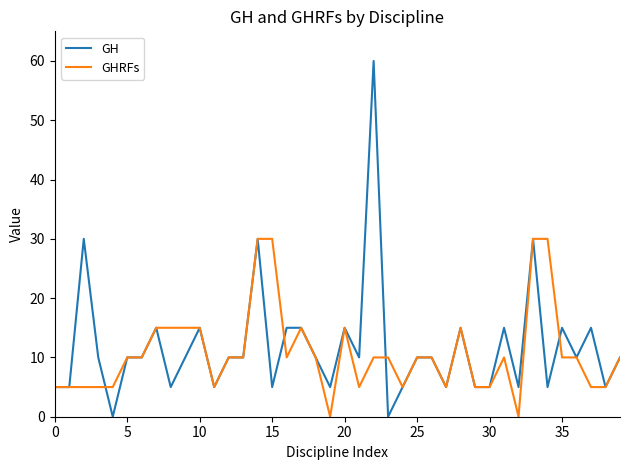

Does the chart display data point markers on the line(s)?

No